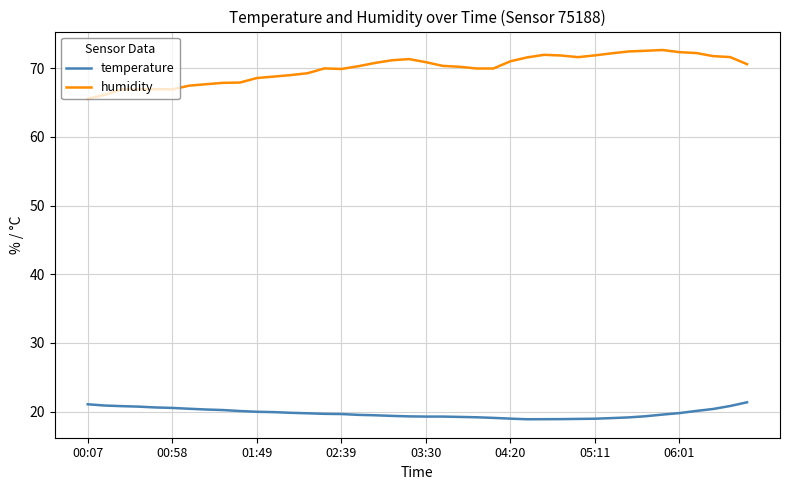

What is the greatest value displayed?

72.6